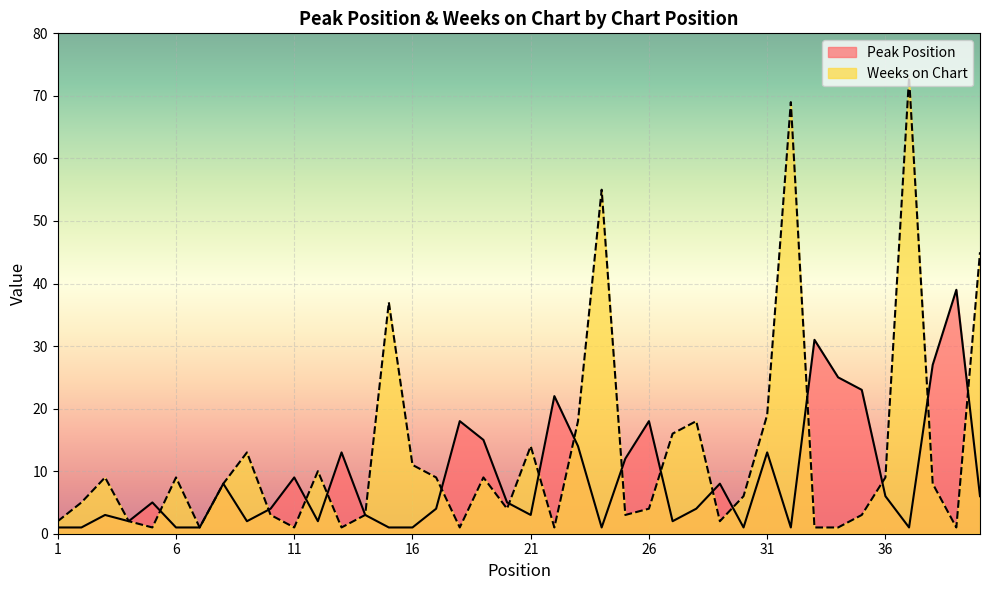

What is the smallest value displayed?

1